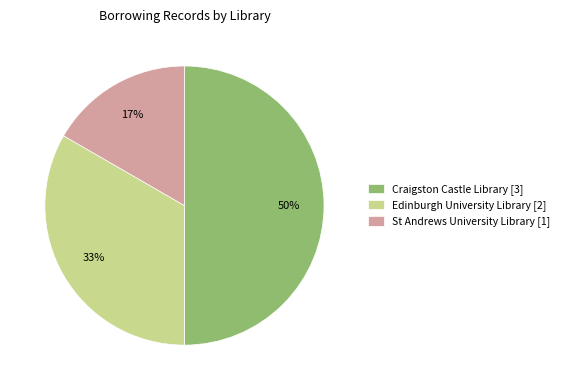

Which category has the smallest portion of the pie?

St Andrews University Library [1]